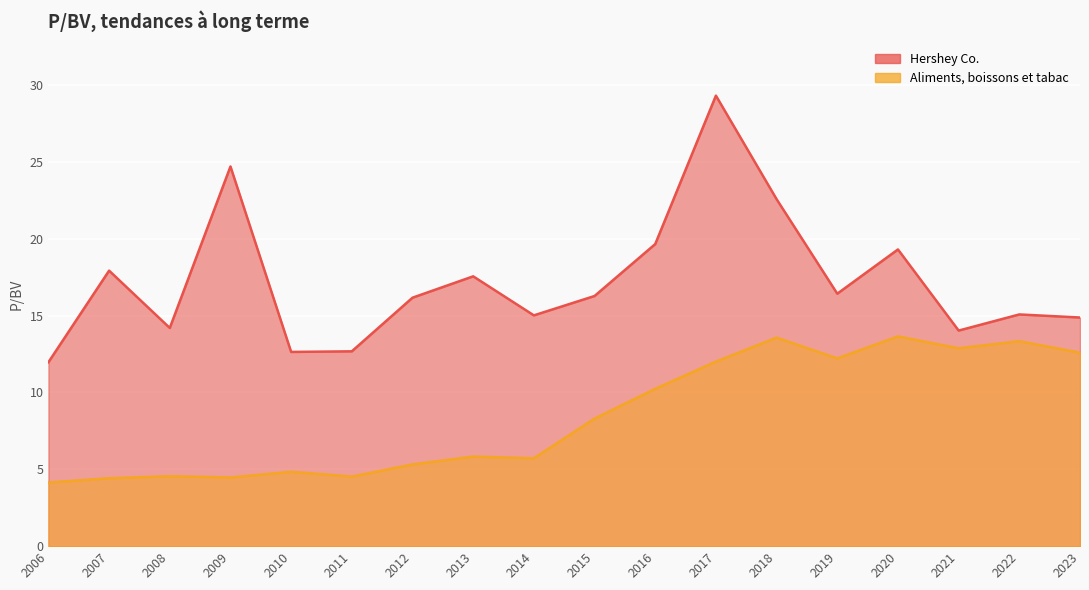

Where is Aliments, boissons et tabac nearest to the value 8?

2015